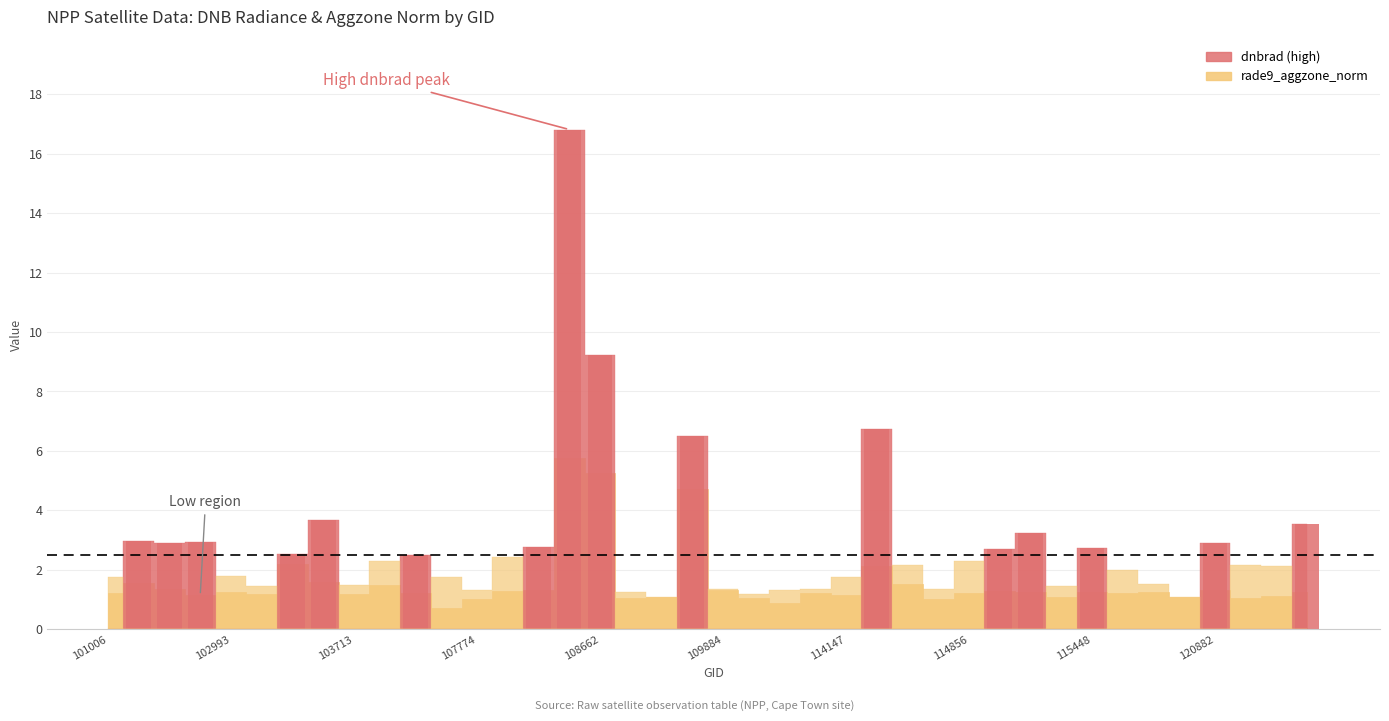

Between 114977 and 114394, which is larger?

114394